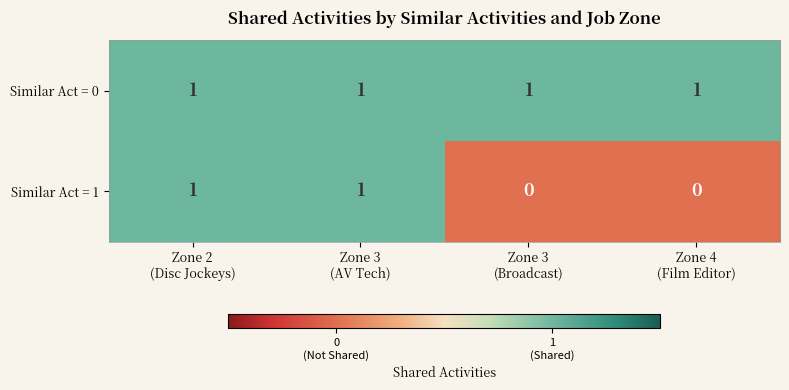

Which series has the widest spread of values?

Similar Act = 1